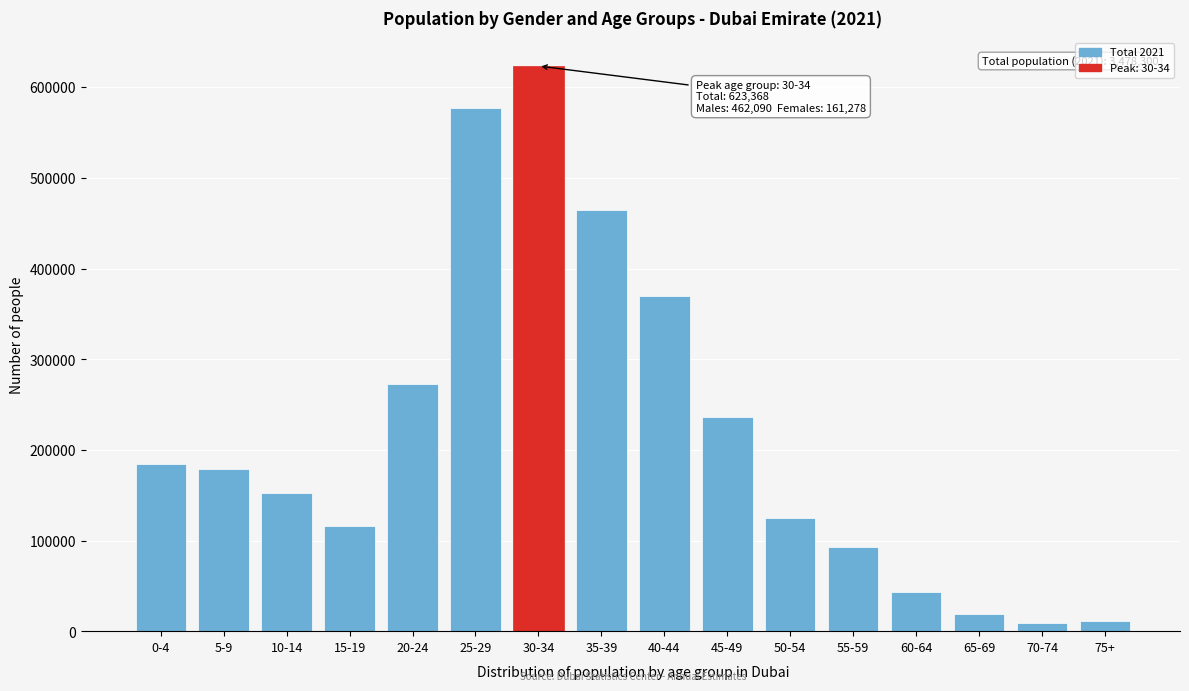

At which label is the value closest to 316184?

20-24